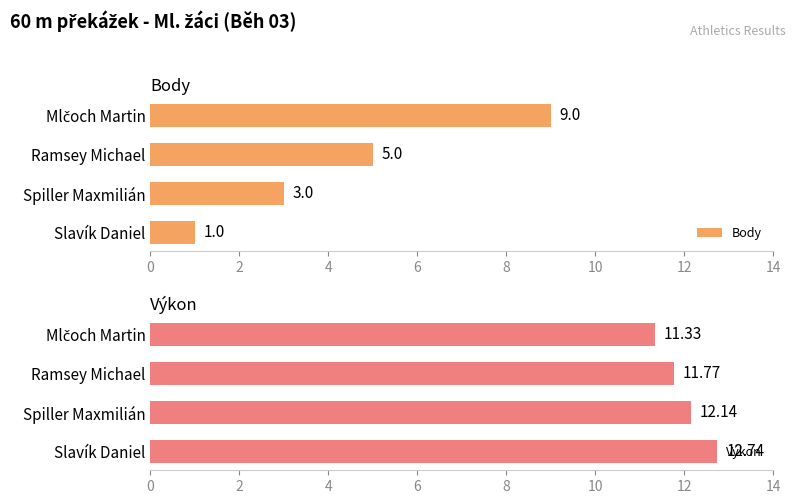

What is the difference between the maximum and minimum values in the Výkon series?

1.4